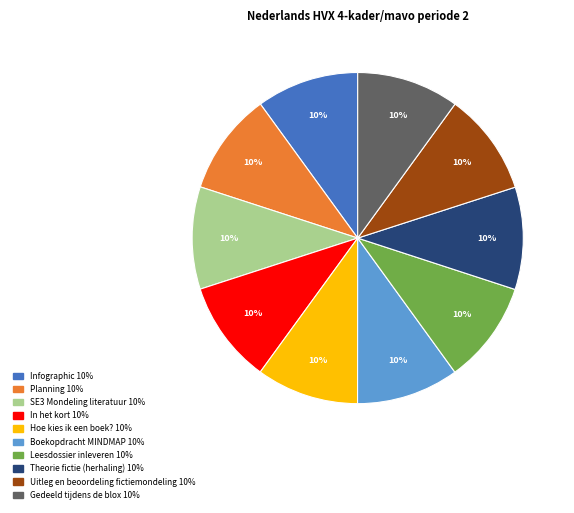

The In het kort slice represents 24% of the pie. True or false?

False